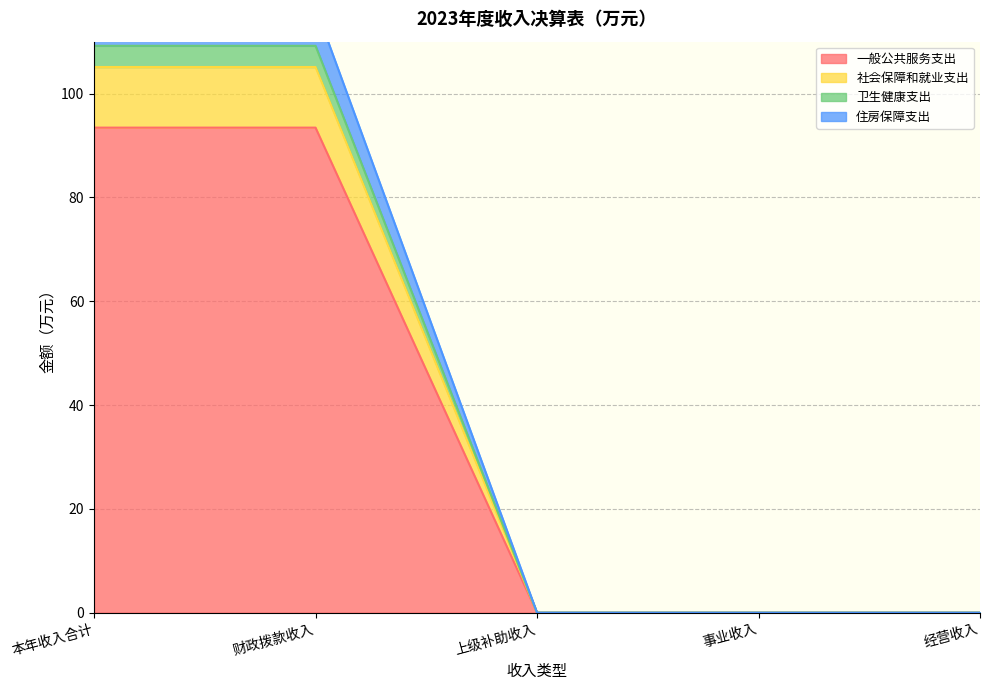

Is the value of 卫生健康支出 at 财政拨款收入 greater than the value of 社会保障和就业支出 at 上级补助收入?

Yes